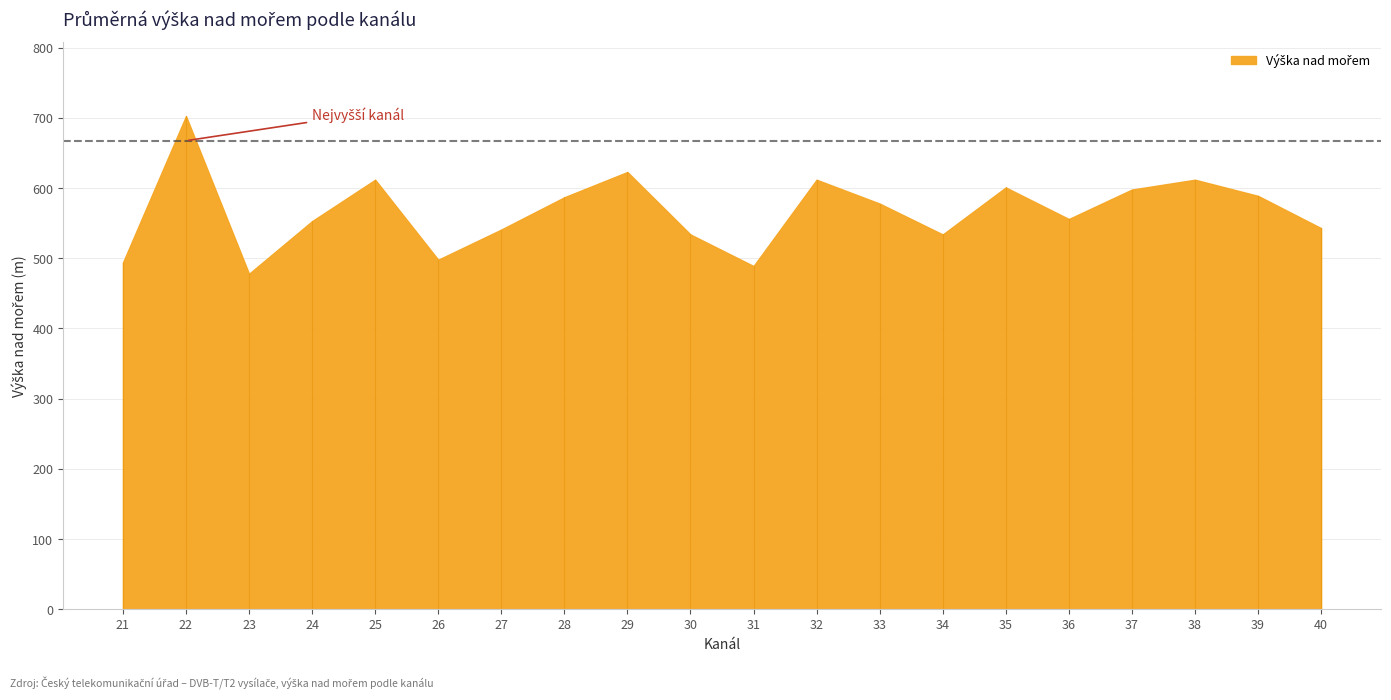

What is the change in value from 28 to 30?

-53.0